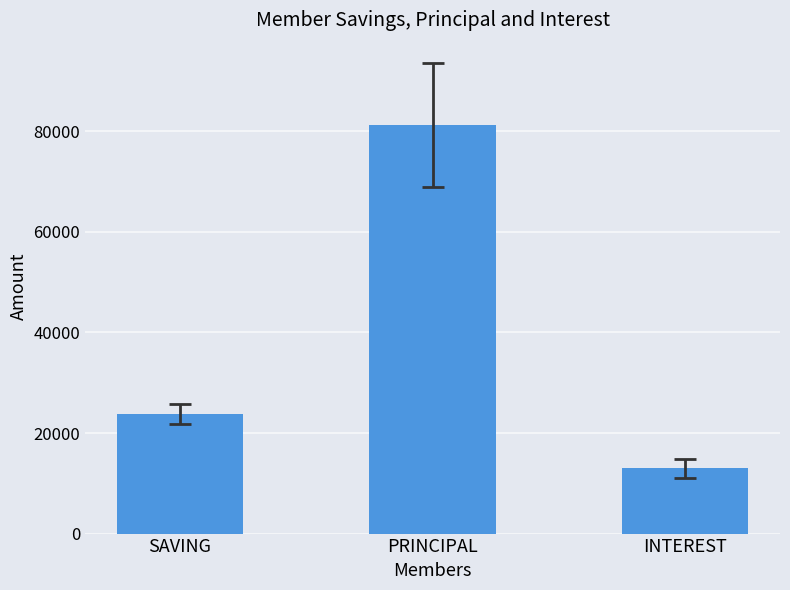

Which category has the highest value across all series?

PRINCIPAL